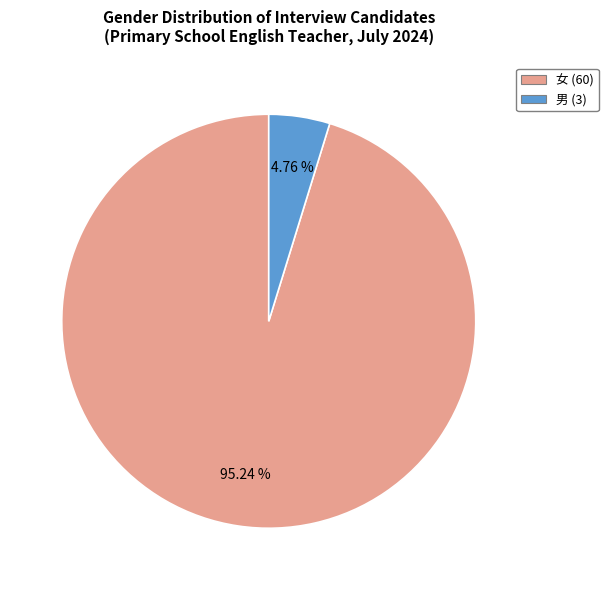

Is there any slice that represents more than half of the pie?

Yes